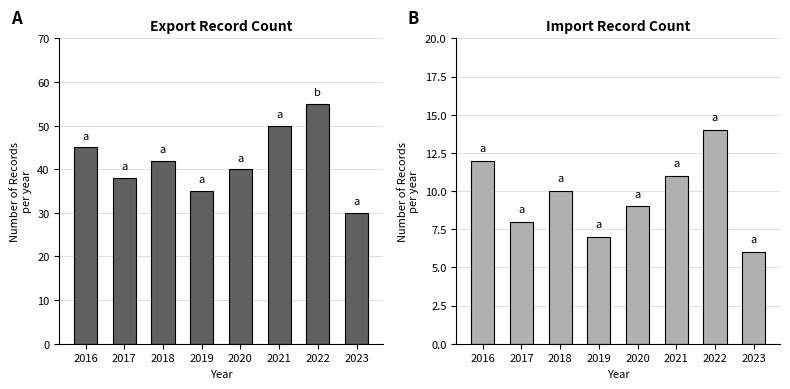

What is the sum of the Import values at 2023 and 2017?

14